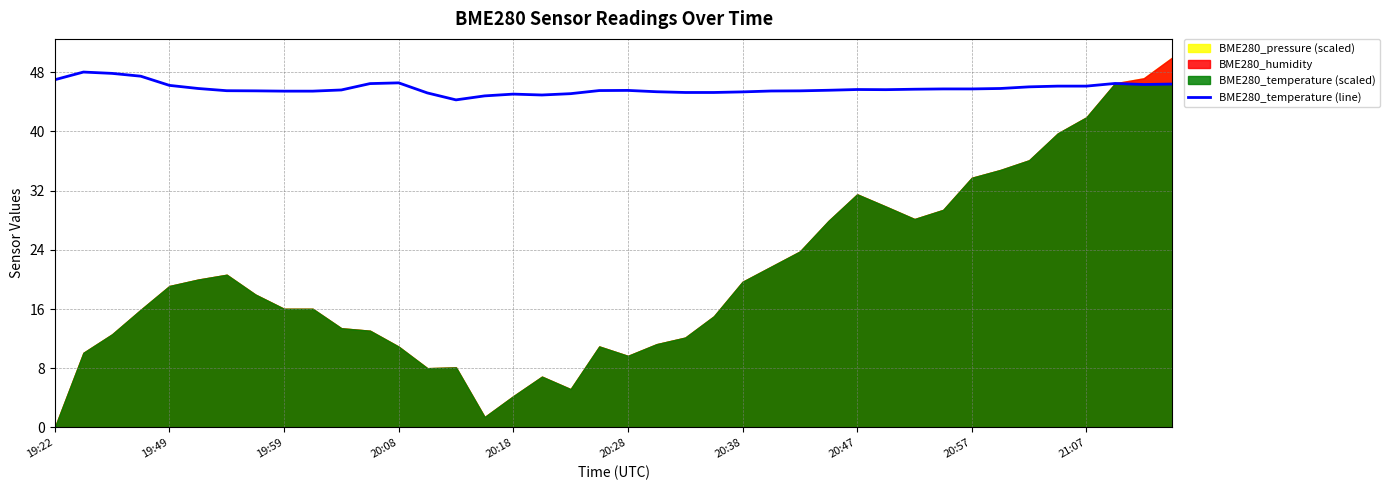

The BME280_temperature (line) series shows 70.1 at 20:08. True or false?

False